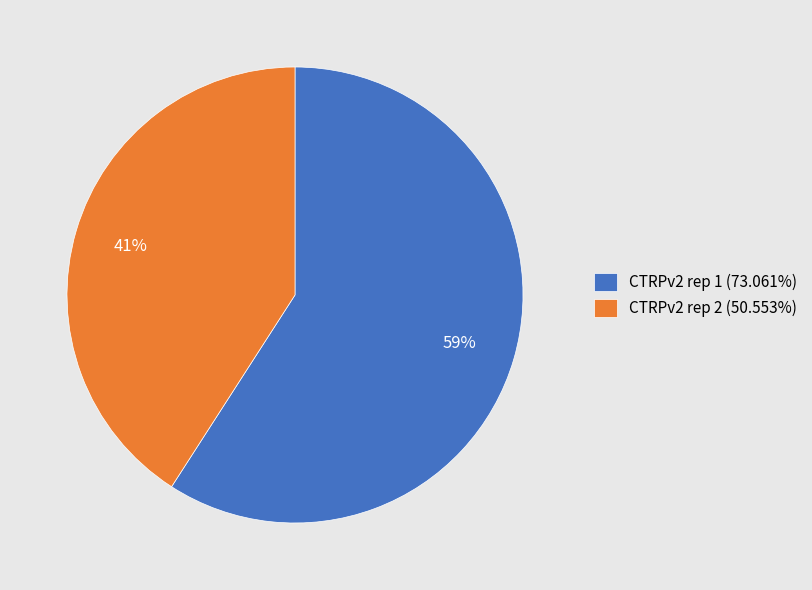

True or false: CTRPv2 rep 2 accounts for 27% of the total.

False